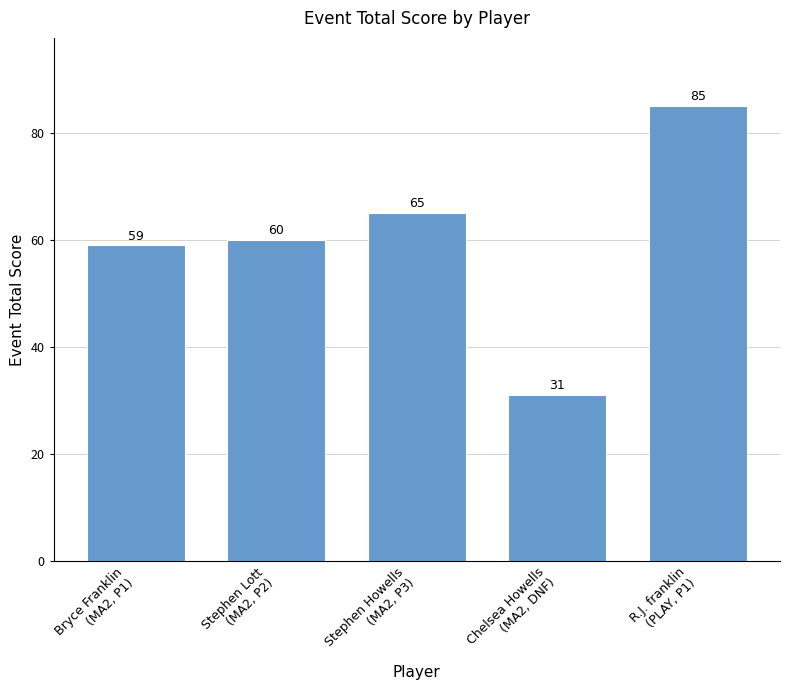

Reading left to right, transcribe all the data shown in this chart.

59	60	65	31	85